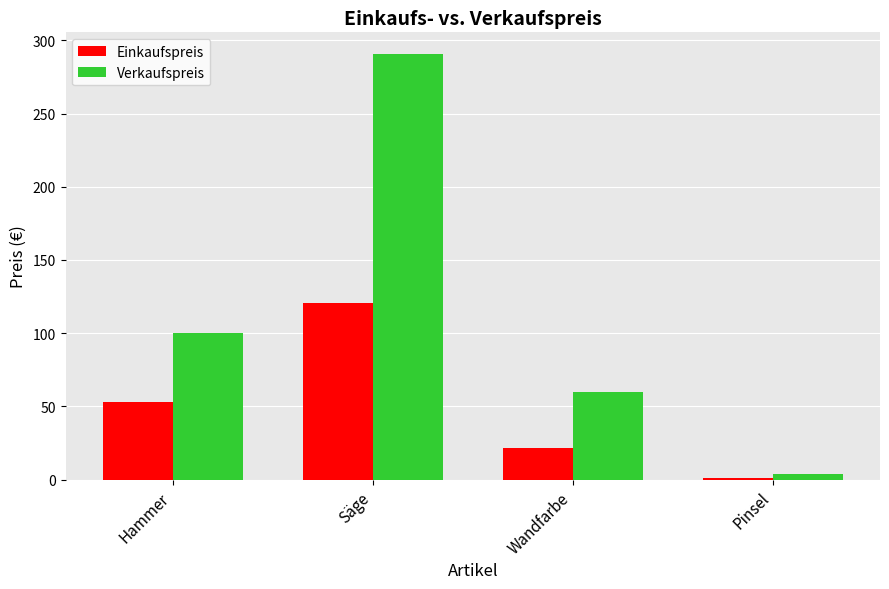

Rank the categories by Einkaufspreis value from lowest to highest.

Pinsel, Wandfarbe, Hammer, Säge